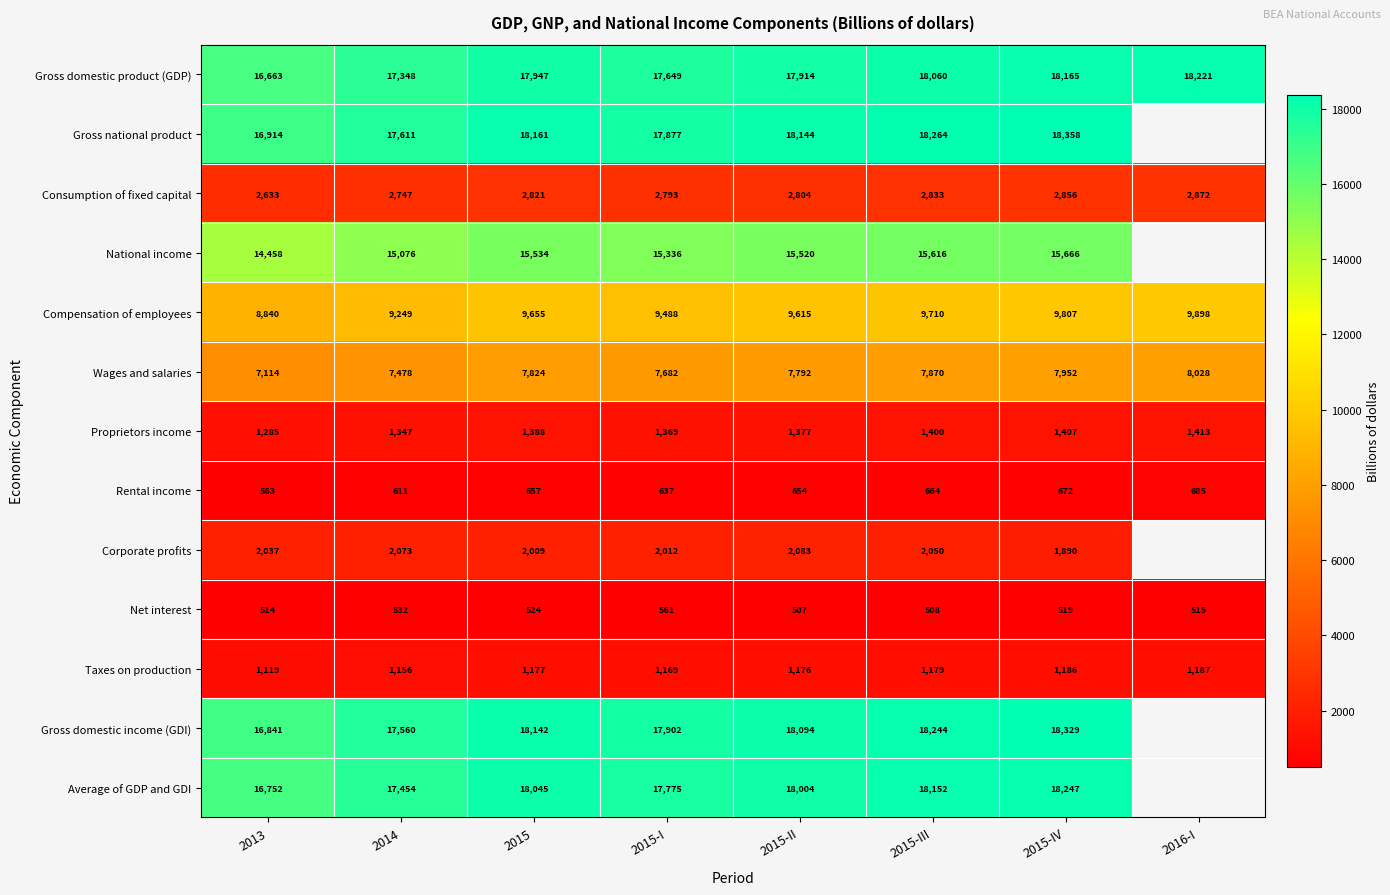

List the labels in order of Gross domestic product (GDP) value, largest first.

2016-I, 2015-IV, 2015-III, 2015, 2015-II, 2015-I, 2014, 2013